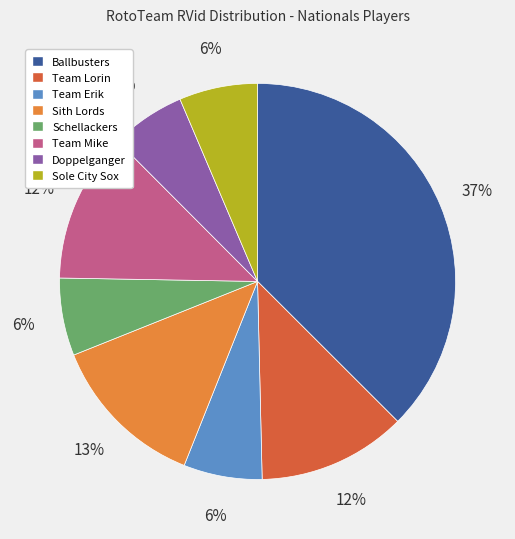

What is the ratio of the value at Doppelganger to the value at Schellackers?

1.0